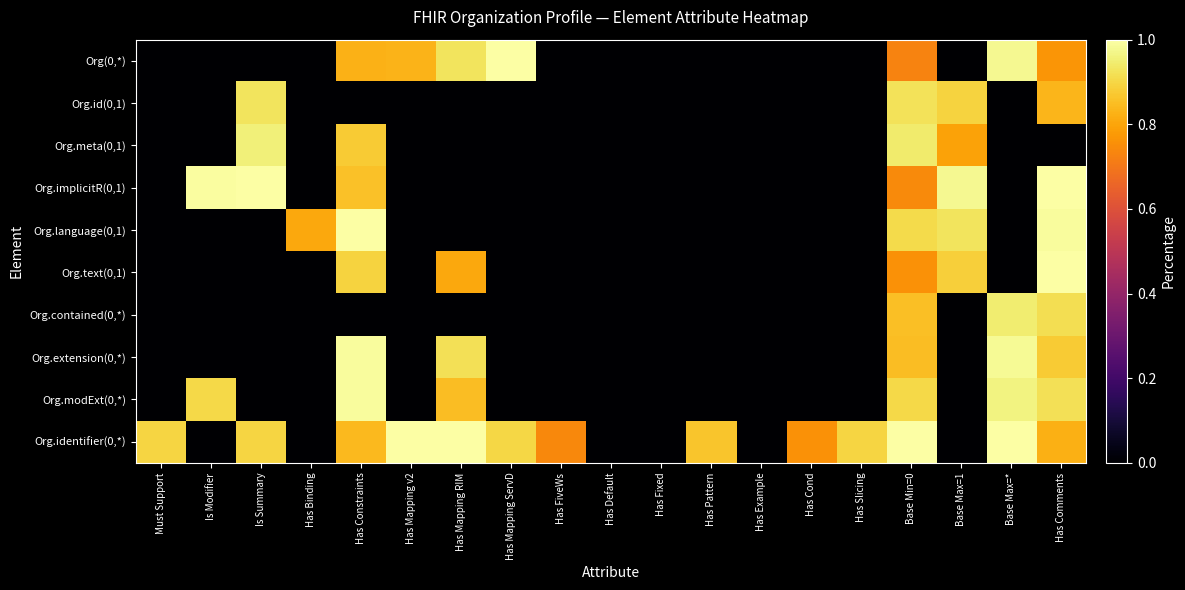

Rank the series at Has Cond from highest to lowest value.

Org.identifier(0,*), Org(0,*), Org.id(0,1), Org.meta(0,1), Org.implicitR(0,1), Org.language(0,1), Org.text(0,1), Org.contained(0,*), Org.extension(0,*), Org.modExt(0,*)